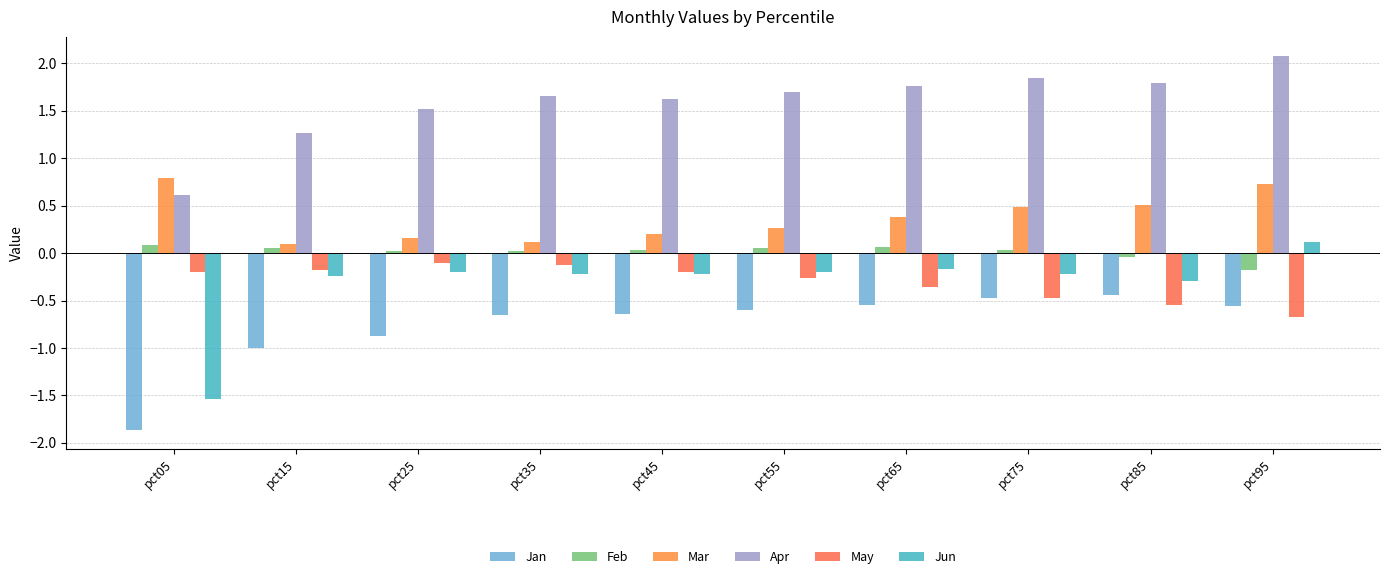

Are the bars horizontal?

No